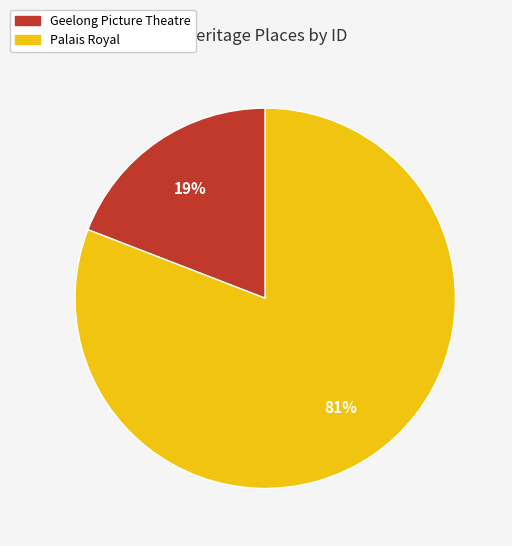

How many slices are in this pie chart?

2